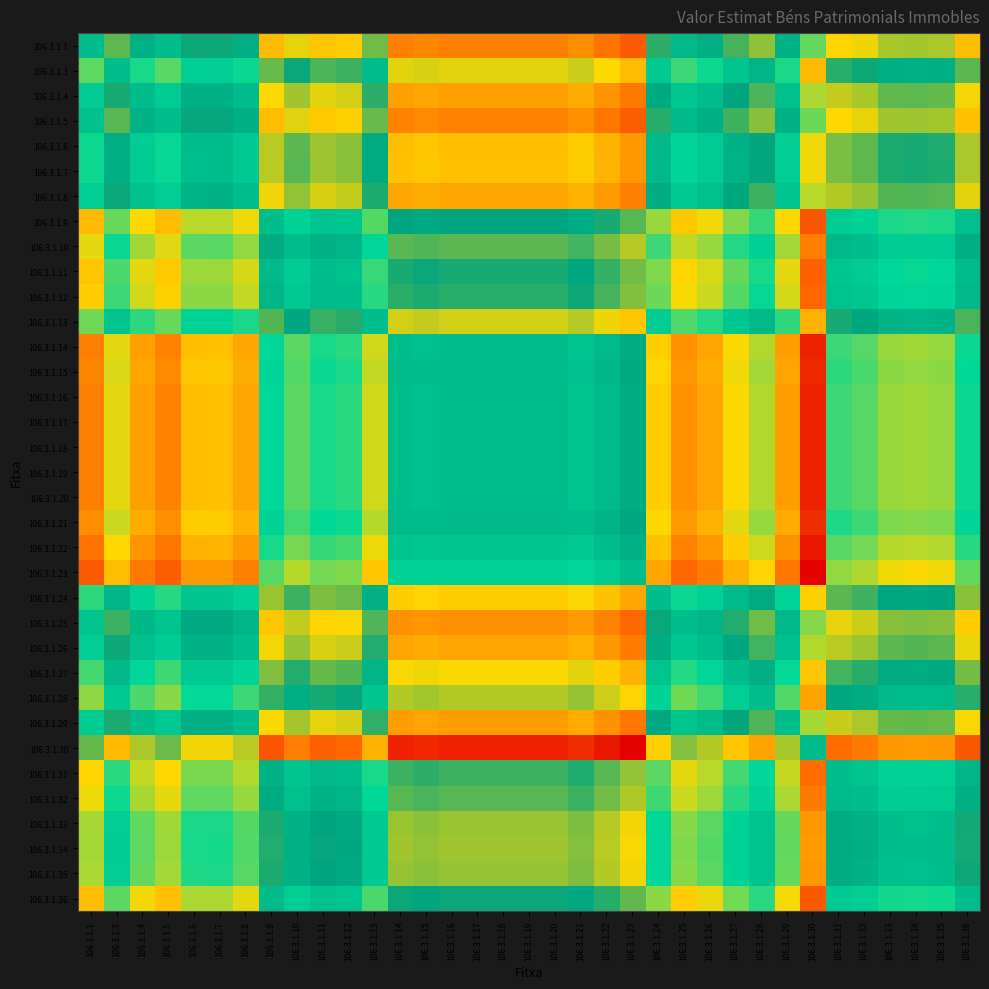

Which label corresponds to the smallest value in the chart?

106.3.1.30